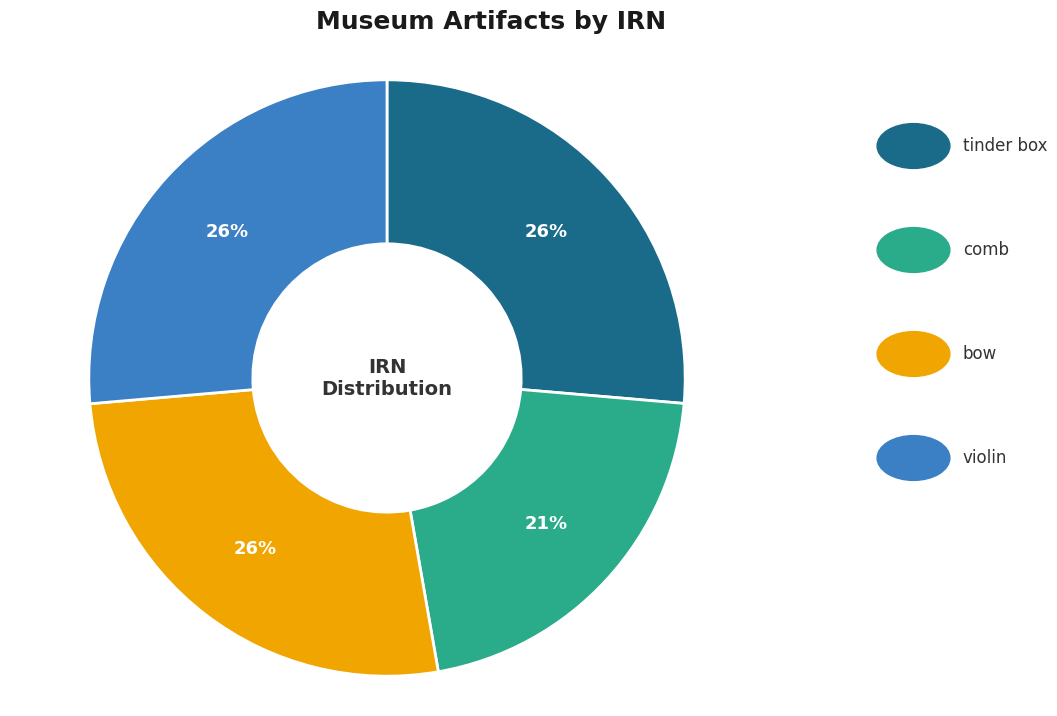

Is there any slice that represents more than half of the pie?

No